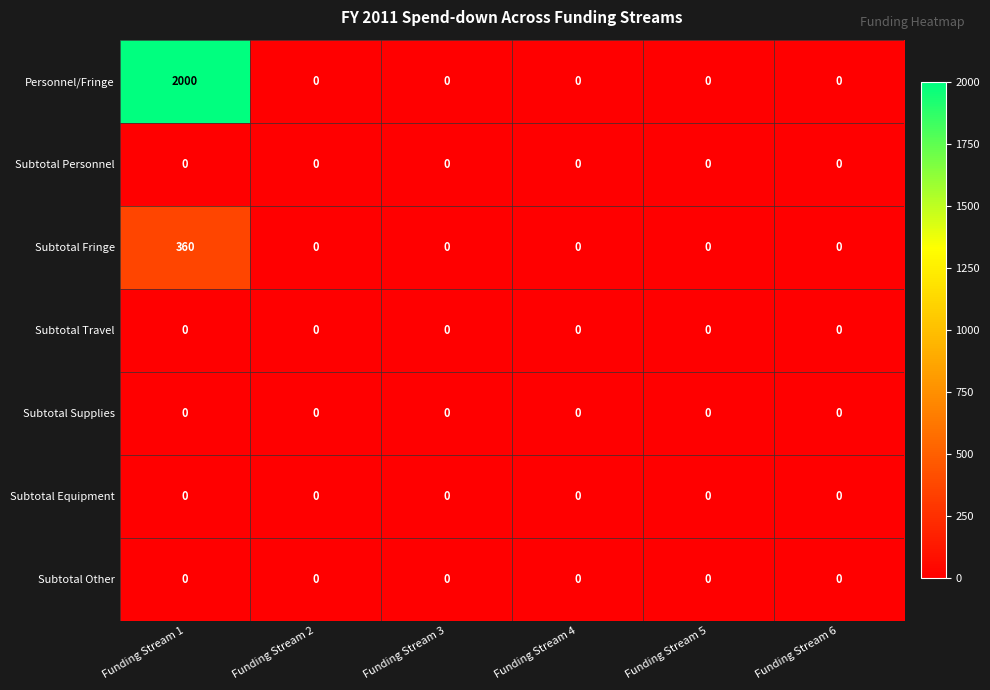

The Subtotal Other series shows 0 at Funding Stream 2. True or false?

True